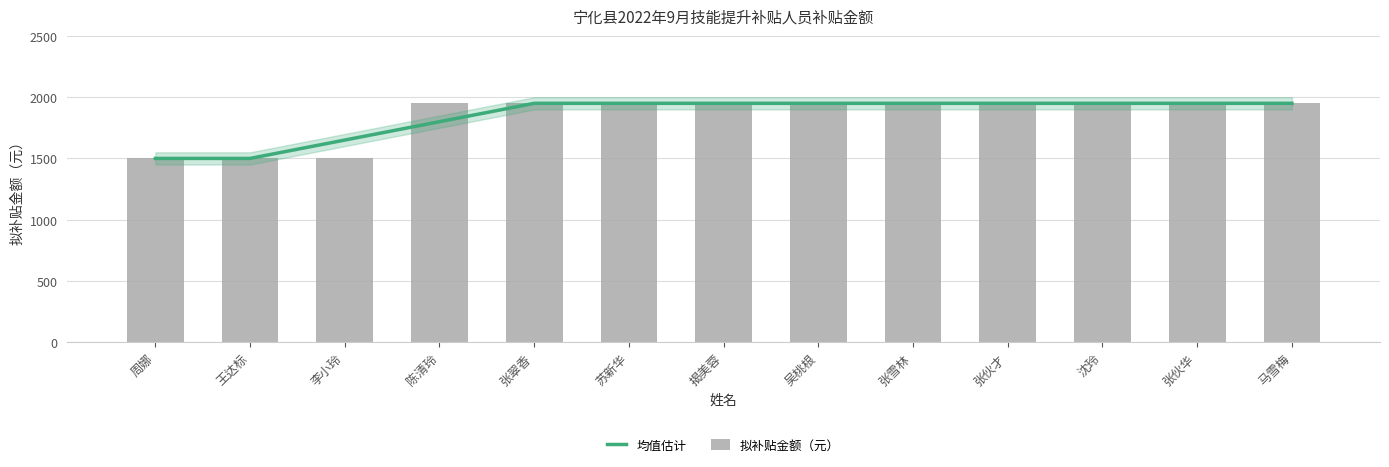

Which series has the largest total across all categories?

均值估计